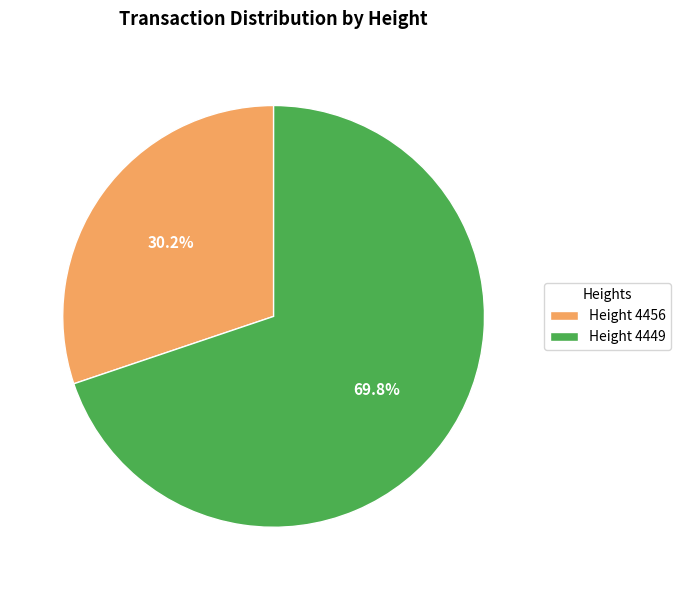

What is the largest slice in the pie chart?

Height 4449